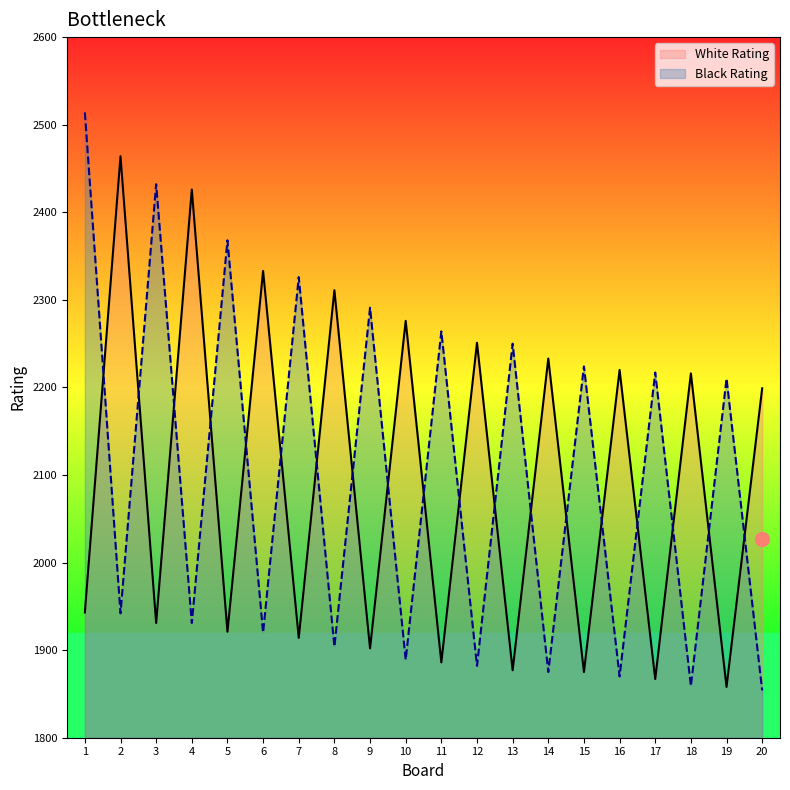

Count the number of categories in the chart.

20